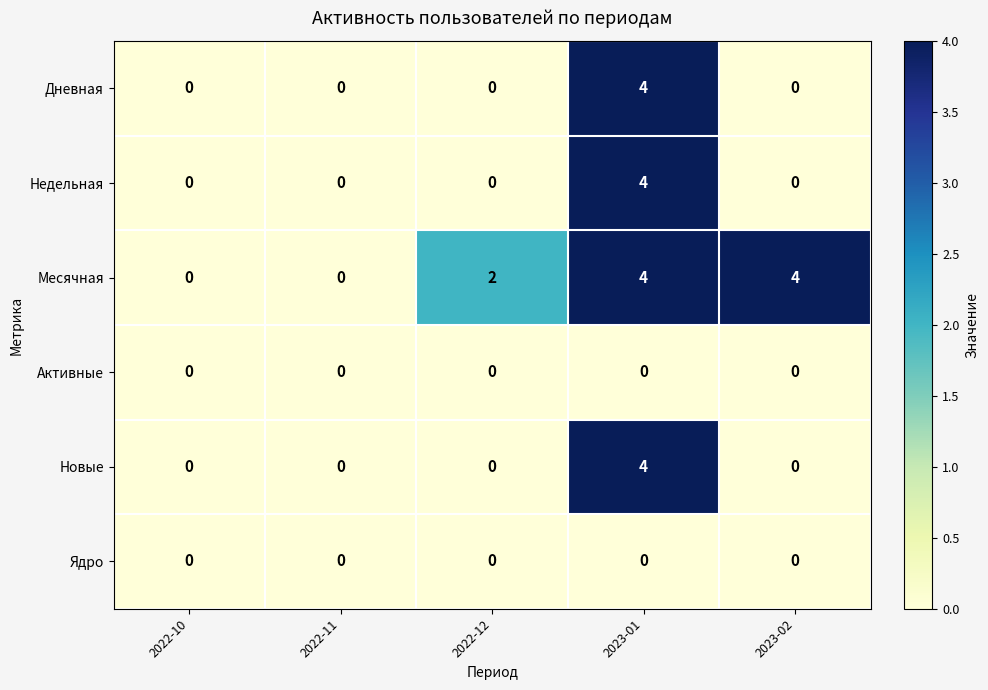

Which series changed the most between 2022-11 and 2023-02?

Месячная